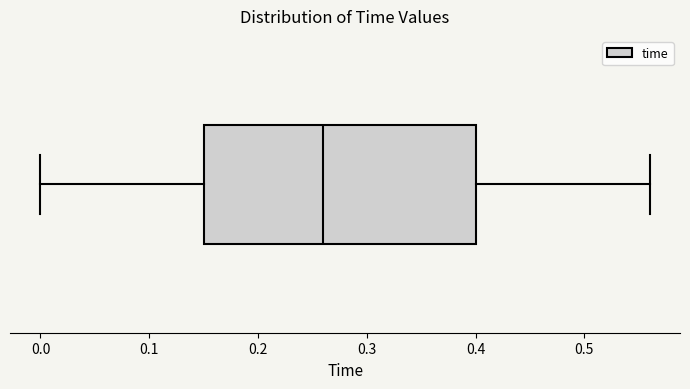

Transcribe this box plot: give where the median line is, the range the box spans, and where the two whiskers end, as read against the x-axis. The values are not printed on the chart, so give them approximately, as read against the axis.

median 0.26, box 0.15 to 0.40, whiskers 0.00 to 0.56